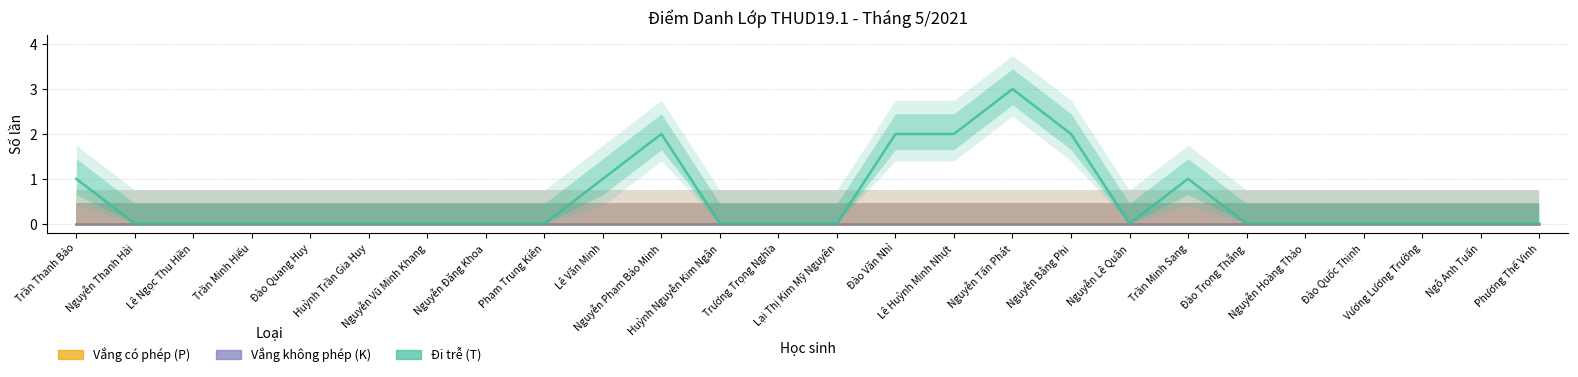

What is the label of the 2nd point from the left?

Nguyễn Thanh Hải